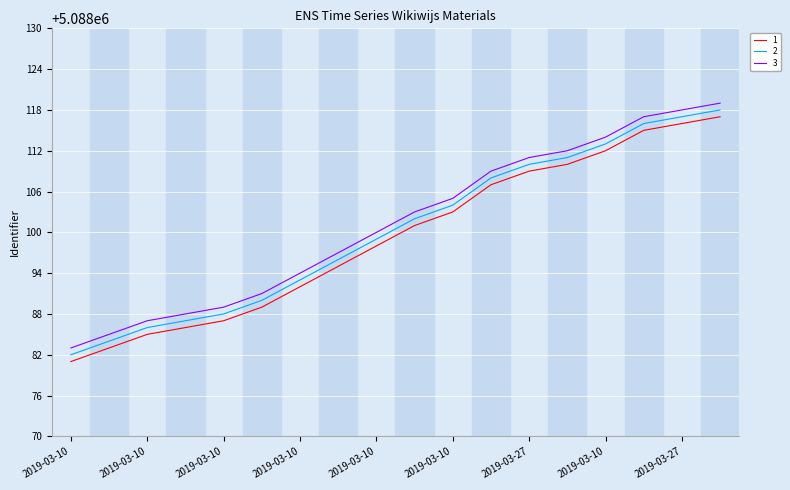

What is the sum of all 2 values?

91585804